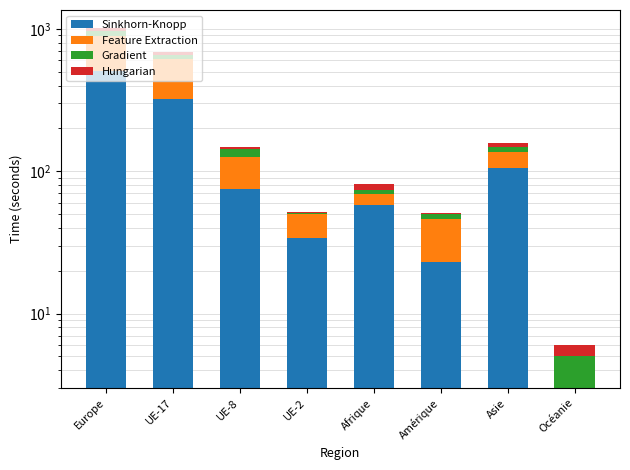

At which label does Gradient first exceed 11?

Europe